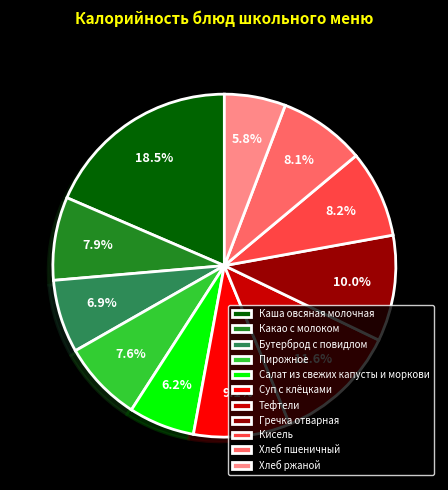

How many segments does this pie chart have?

11